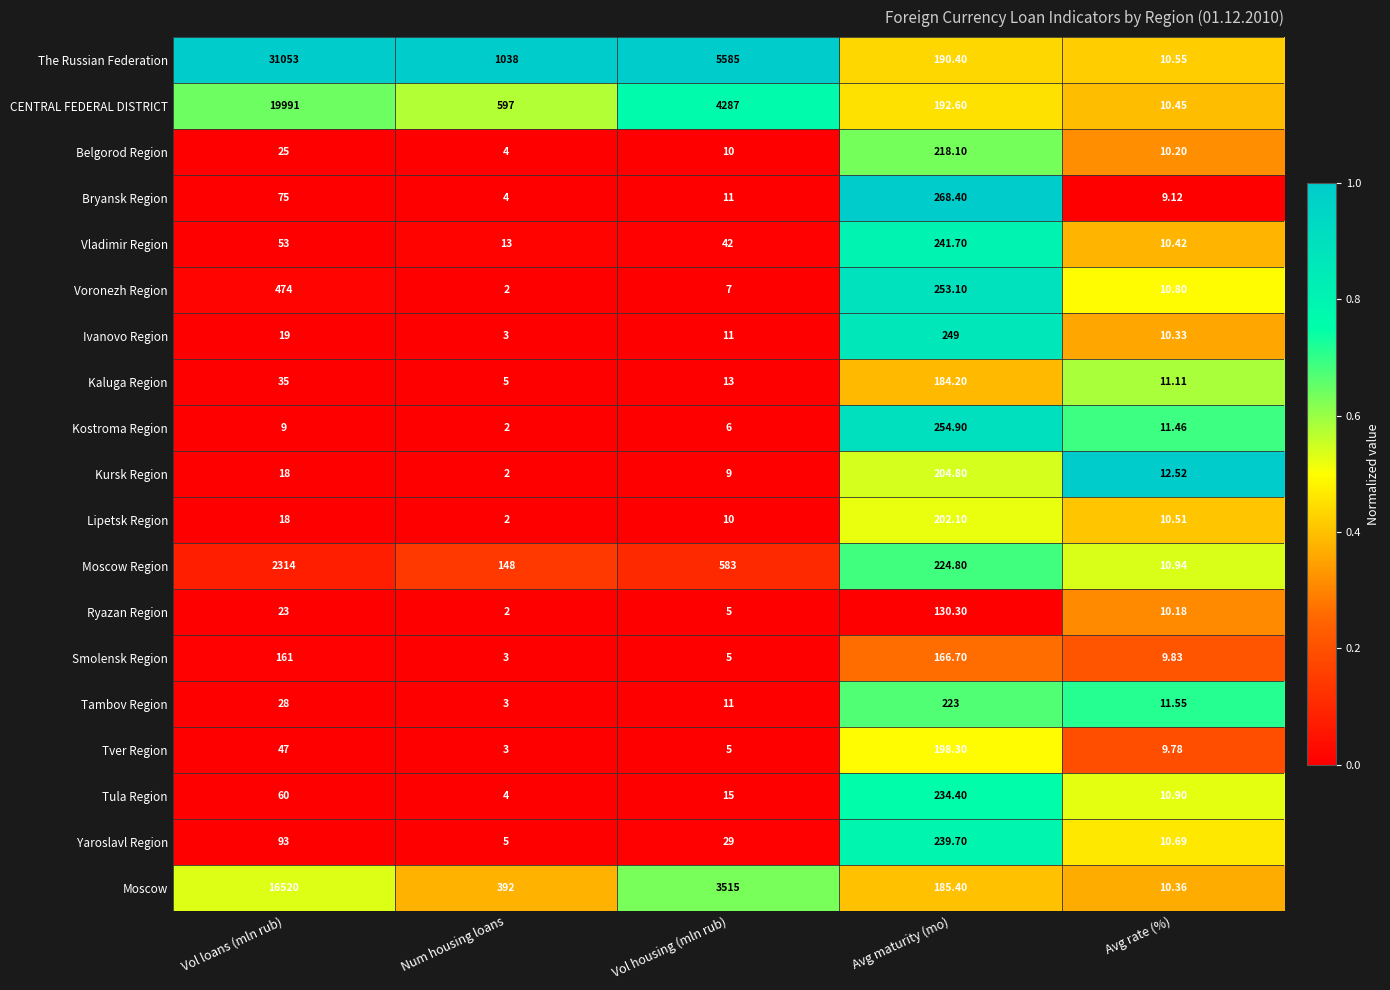

Where does the Bryansk Region series first go above 11?

Vol loans (mln rub)